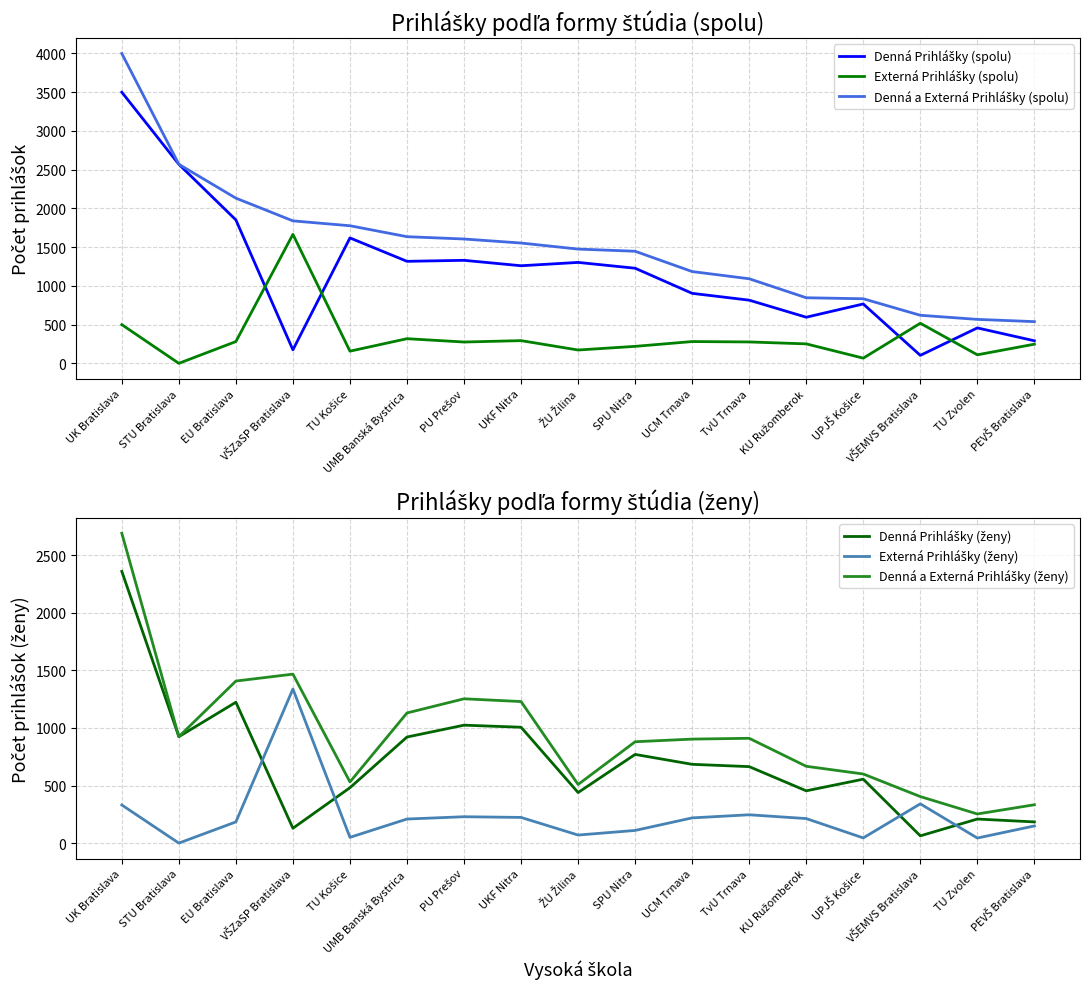

Does the chart have visible grid lines?

Yes